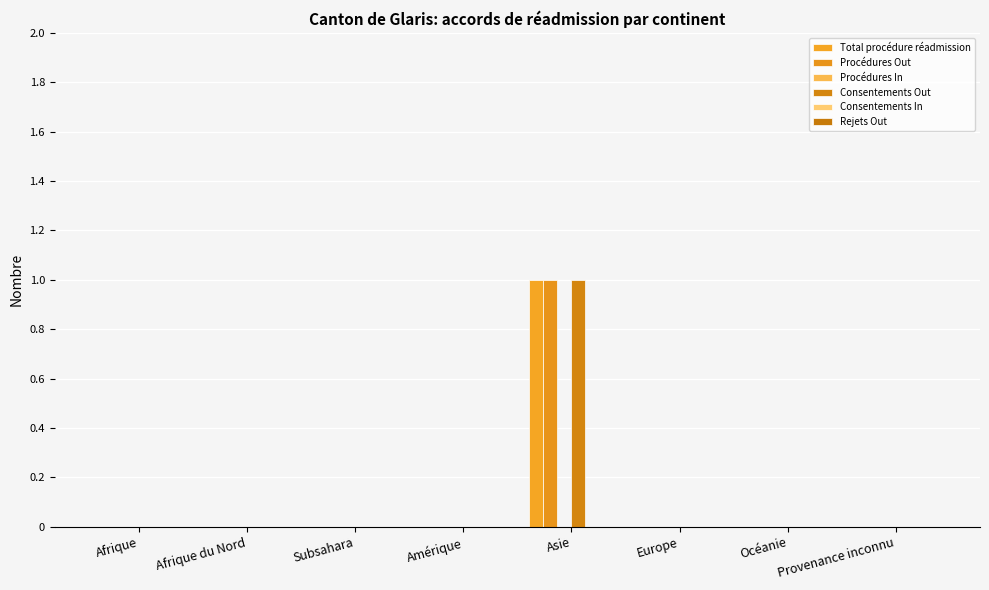

Count the number of categories in the chart.

8